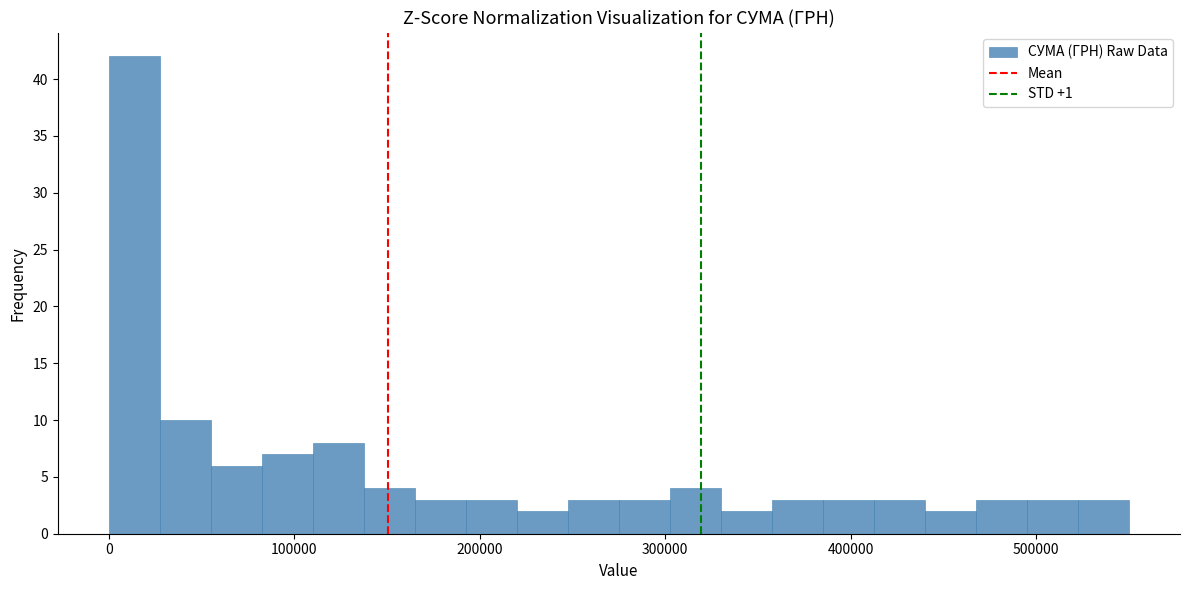

Around what value on the x-axis is the tallest bar? Give the approximate position of its centre, as read against the axis.

10000